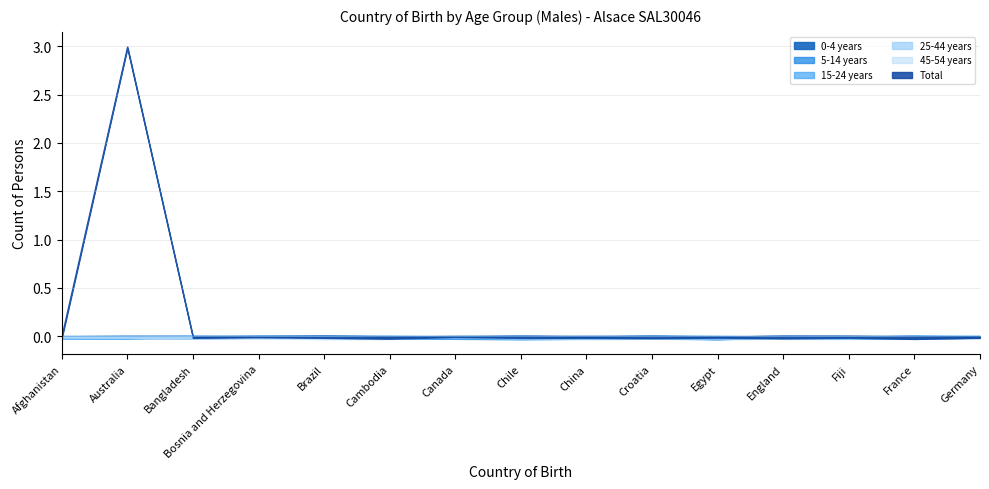

Between Cambodia and Brazil, which is larger?

Cambodia